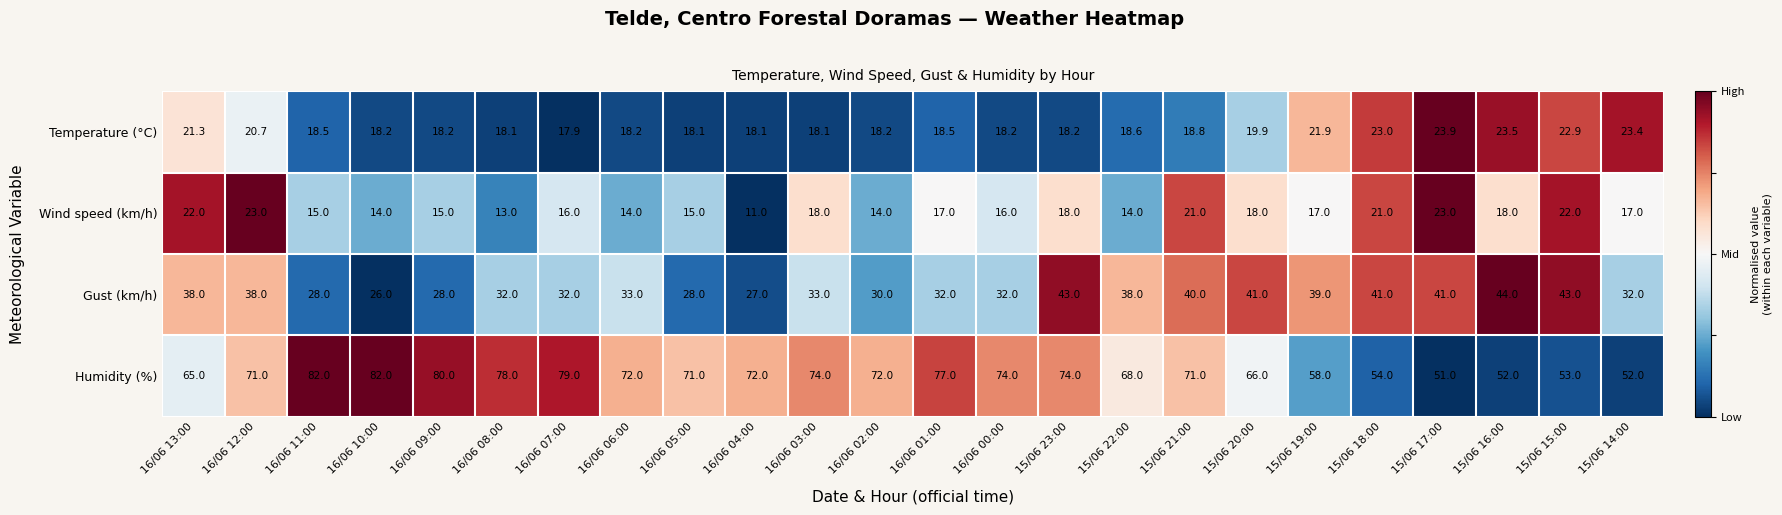

The value of Humidity (%) at 16/06 07:00 is 79.0. True or false?

True